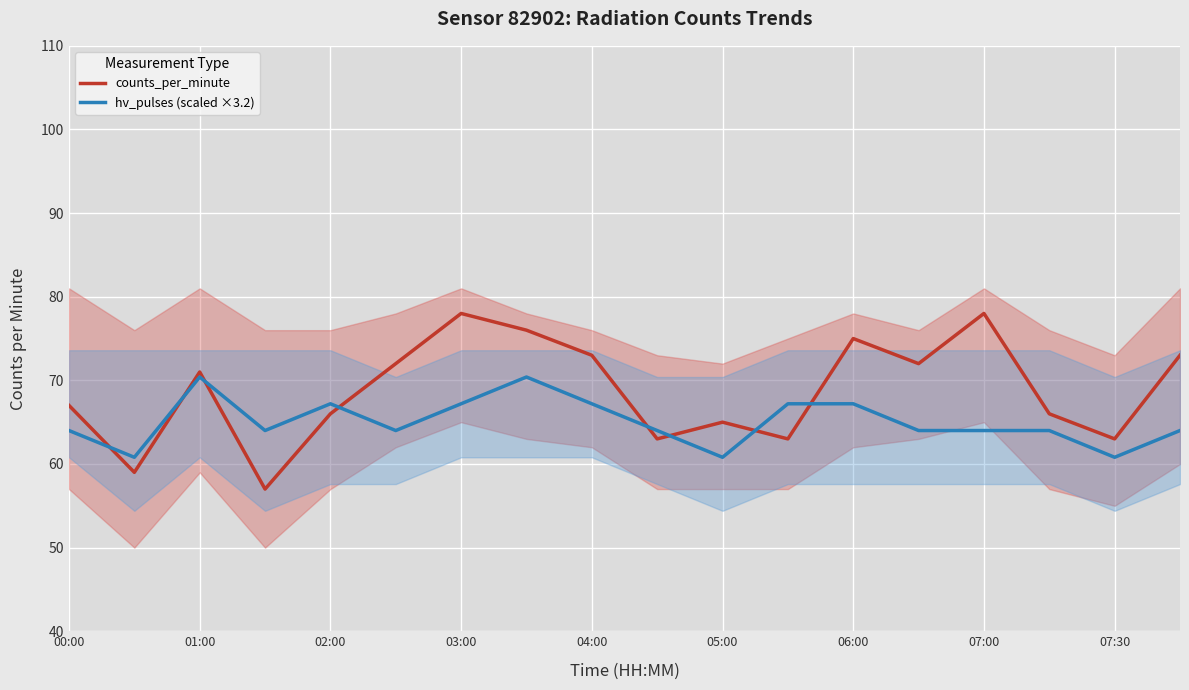

Rank the series at 9 from highest to lowest value.

hv_pulses (scaled ×3.2), counts_per_minute